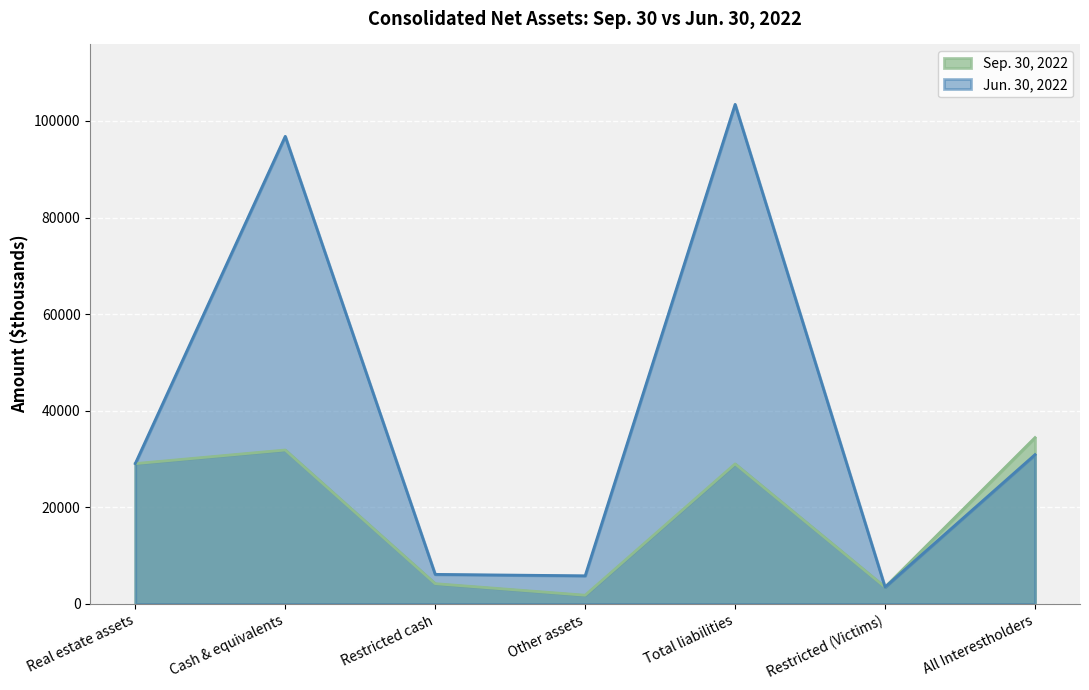

At which category is the sum across all series the highest?

Total liabilities